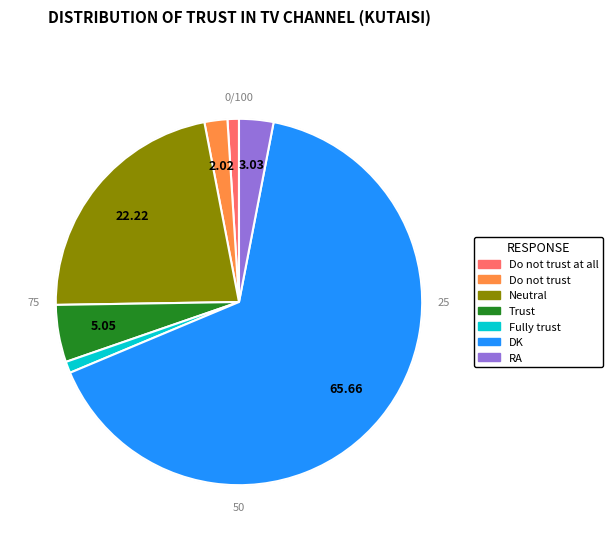

Does any single category account for the majority?

Yes